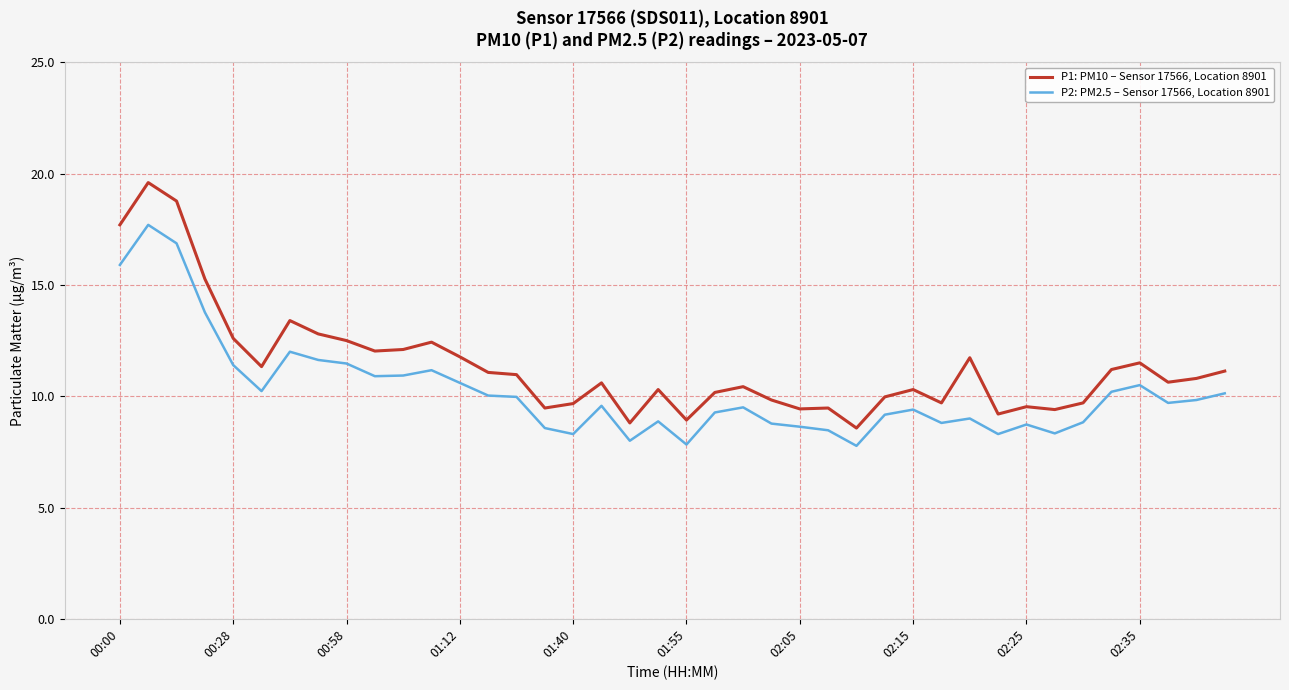

List the series in order of their overall mean, highest first.

P1: PM10 – Sensor 17566, Location 8901, P2: PM2.5 – Sensor 17566, Location 8901